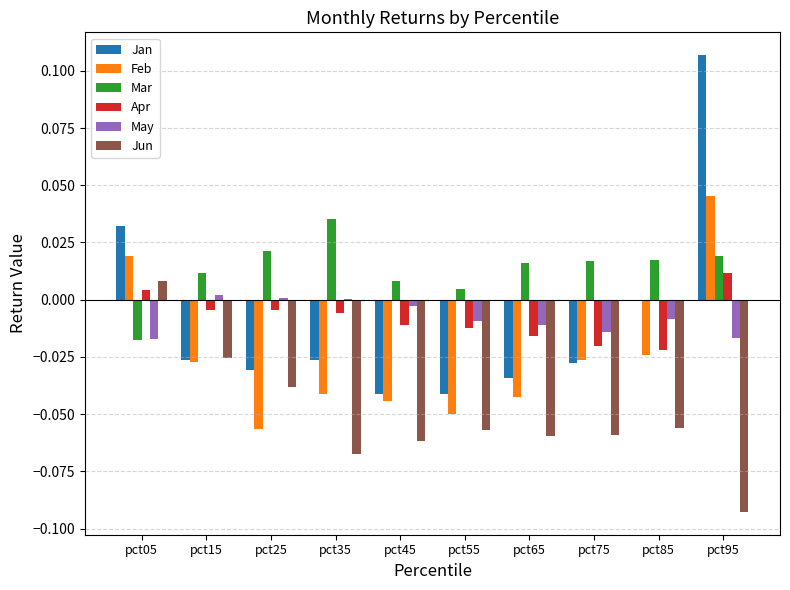

What is the sum of all Jun values?

-0.5